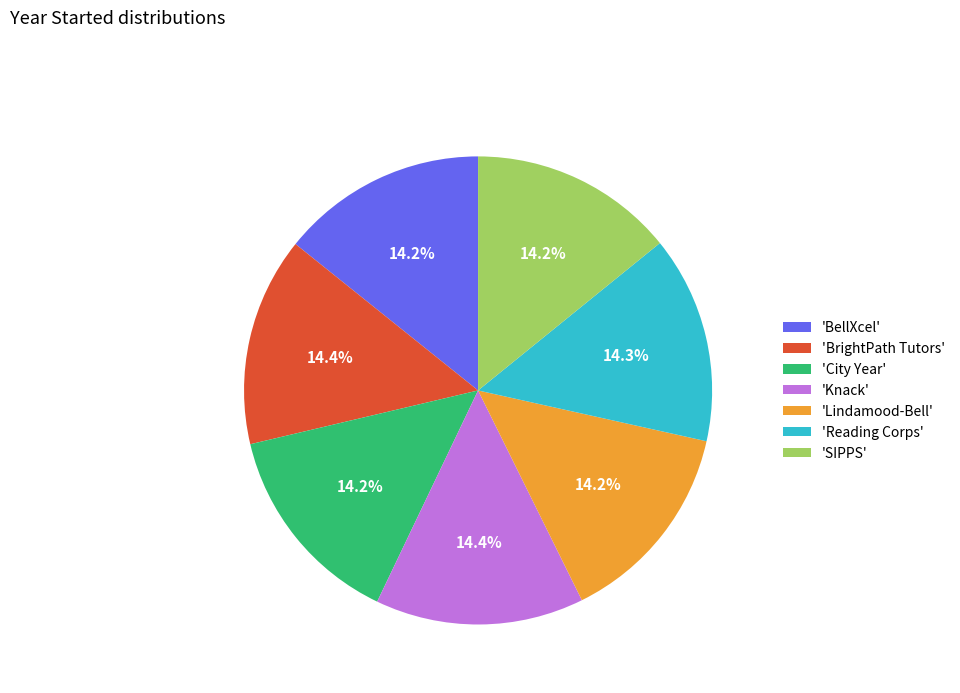

Approximately how many times larger is the value at 'BellXcel' compared to 'Reading Corps'?

1.0